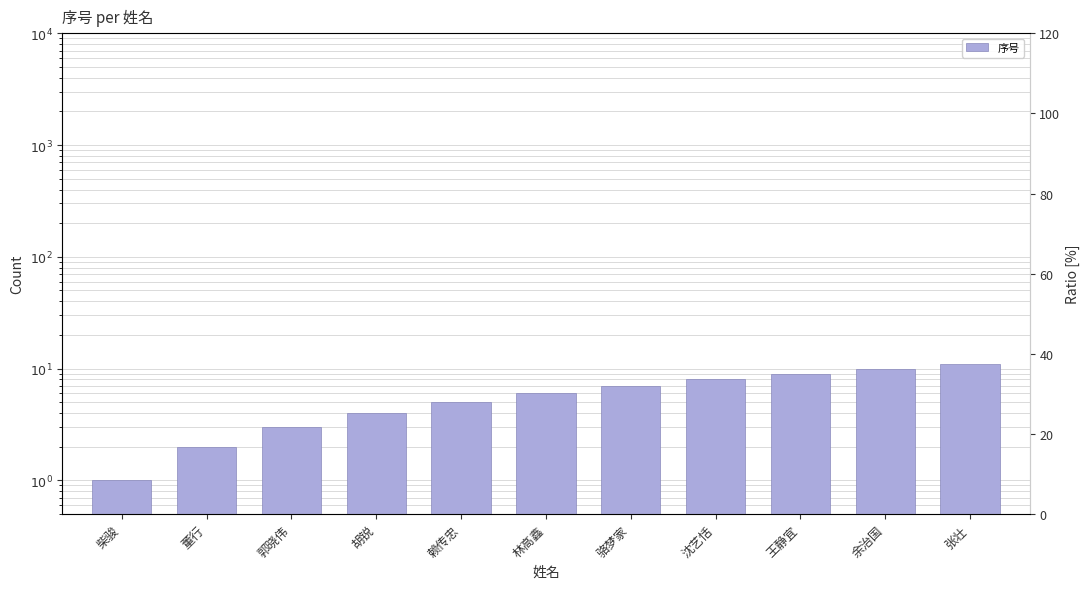

Between 沈艺恬 and 王静宜, which is larger?

王静宜